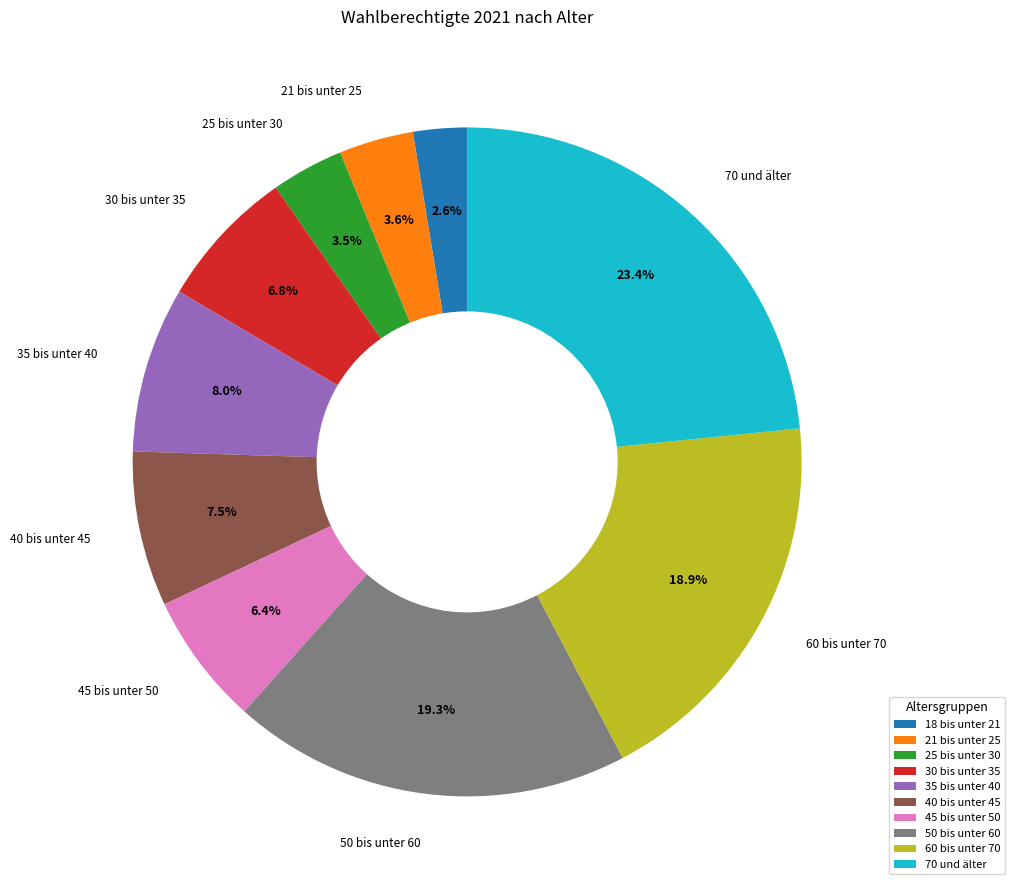

To the nearest percent, what is the difference between the largest and smallest slice percentages?

21%